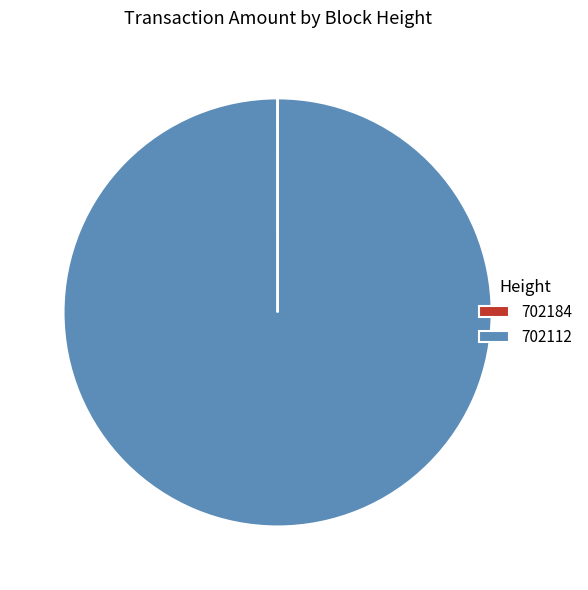

What is the majority slice?

702112